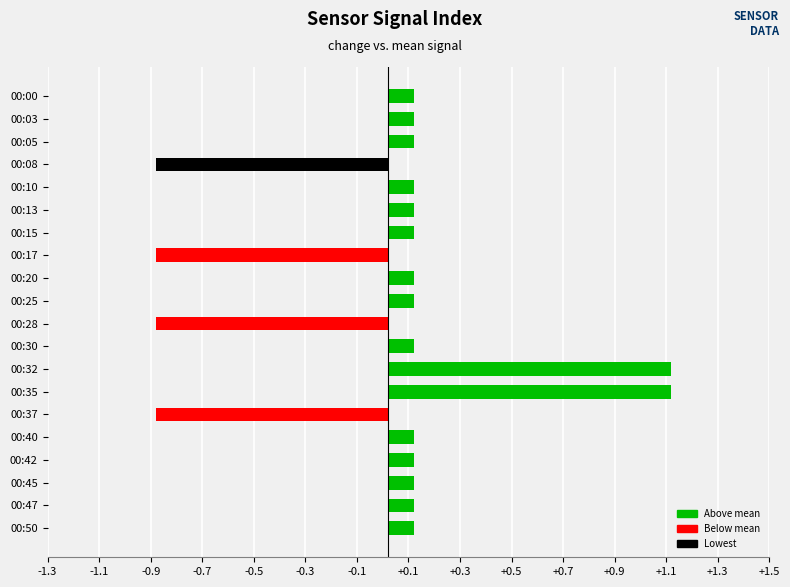

How many values are below zero?

4